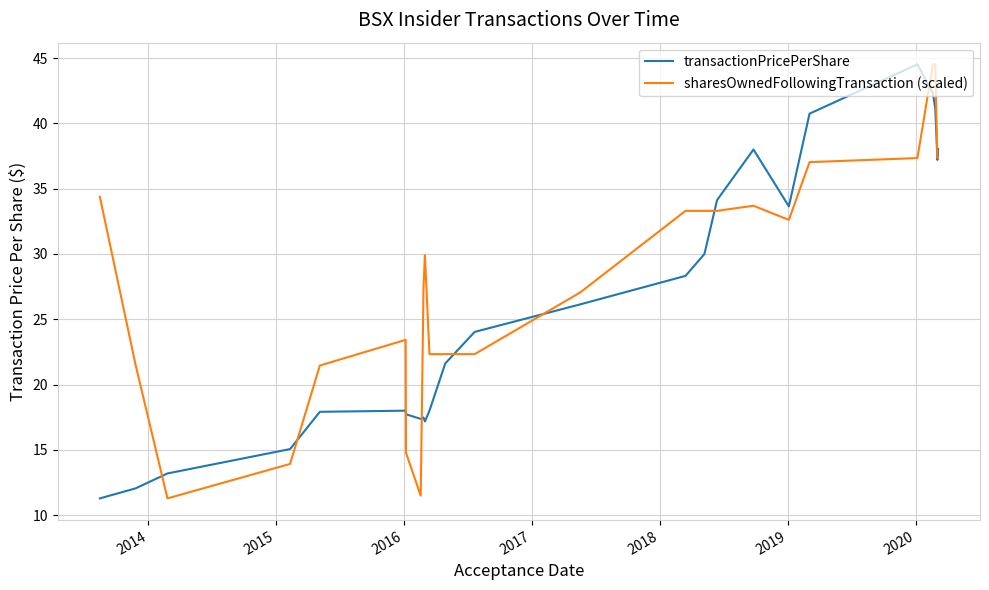

Rank the series by their average value, from lowest to highest.

transactionPricePerShare, sharesOwnedFollowingTransaction (scaled)